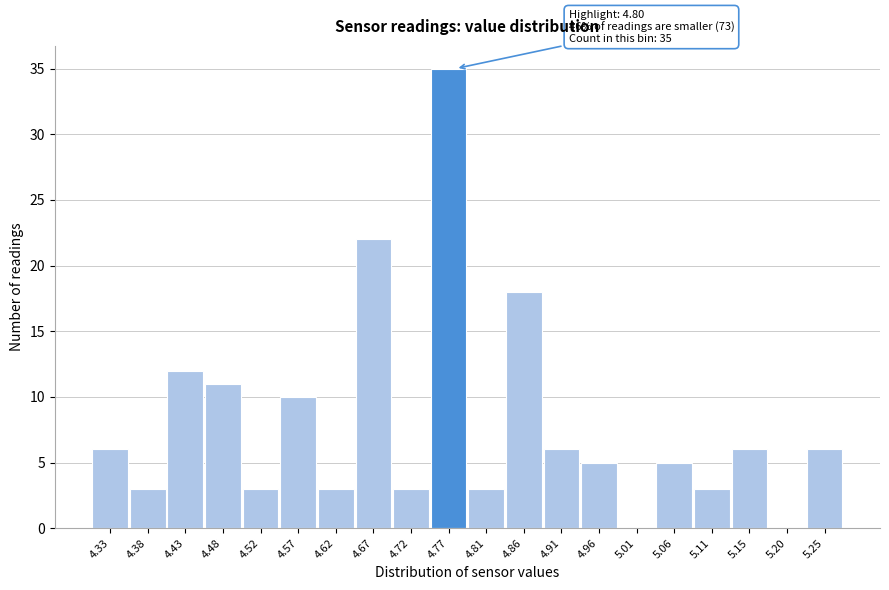

Reading left to right, transcribe all the data shown in this chart.

4.33=6	4.38=3	4.43=12	4.48=11	4.52=3	4.57=10	4.62=3	4.67=22	4.72=3	4.77=35	4.81=3	4.86=18	4.91=6	4.96=5	5.01=0	5.06=5	5.11=3	5.15=6	5.20=0	5.25=6